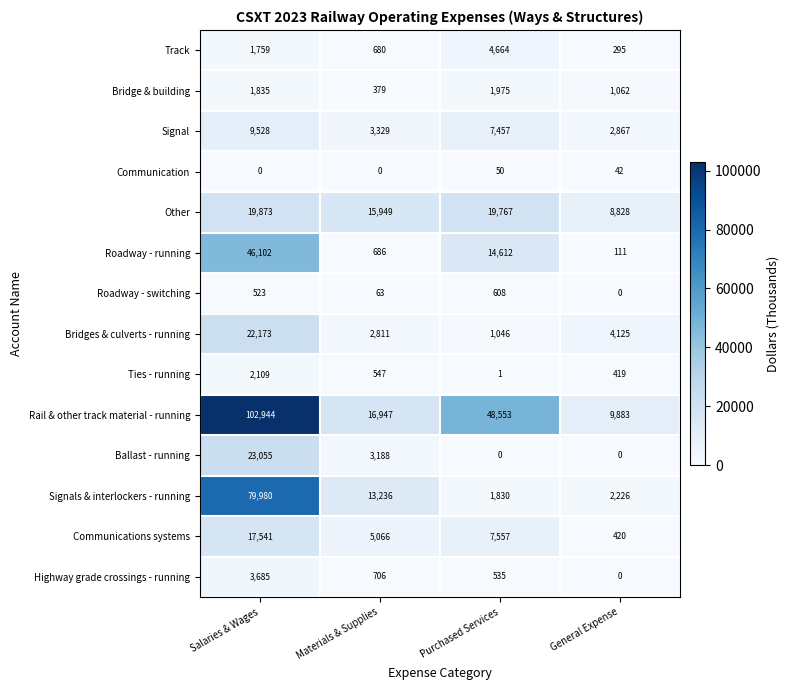

Is it true that Signals & interlockers - running equals 13236 at Materials & Supplies?

True